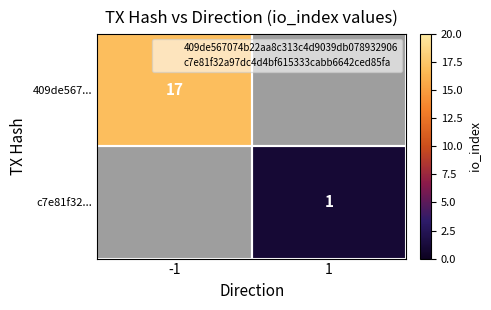

Is it true that 409de567... equals 17.0 at -1?

True